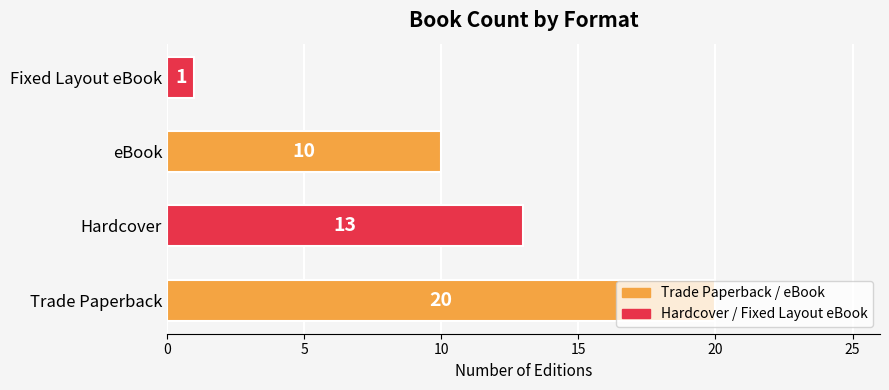

True or false: the data shows 10 at eBook.

True